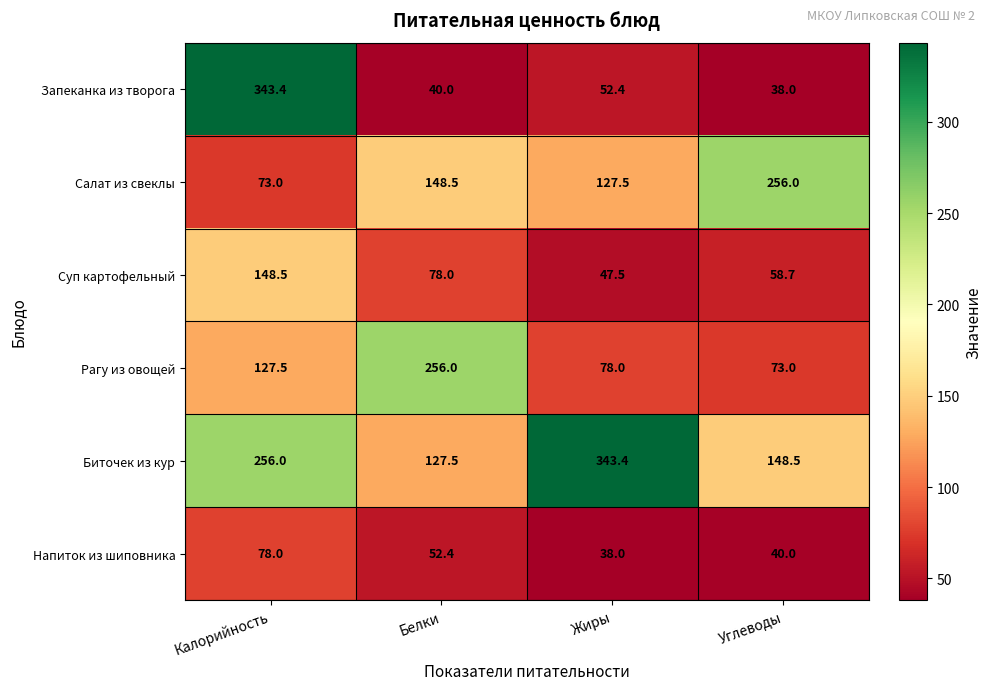

Rank the series at Жиры from highest to lowest value.

Биточек из кур, Салат из свеклы, Рагу из овощей, Запеканка из творога, Суп картофельный, Напиток из шиповника